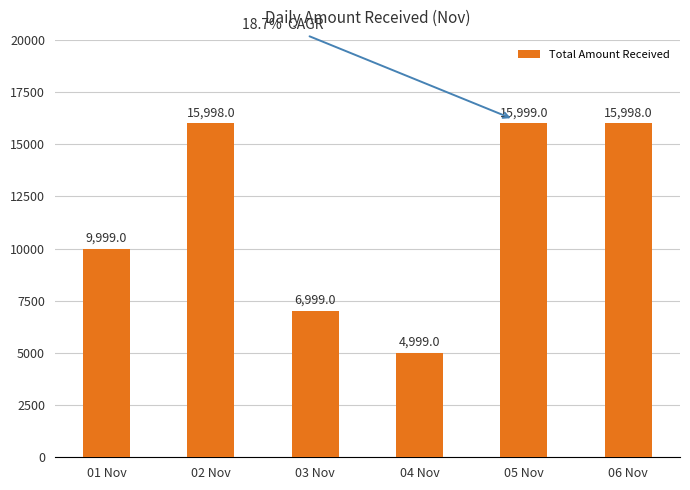

Between 01 Nov and 05 Nov, which is larger?

05 Nov